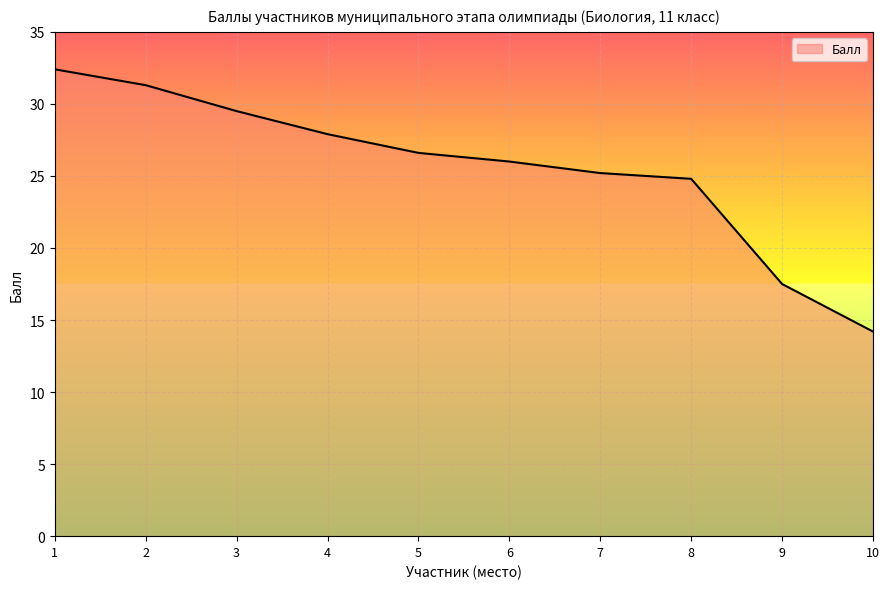

Does the chart display data point markers on the line(s)?

No